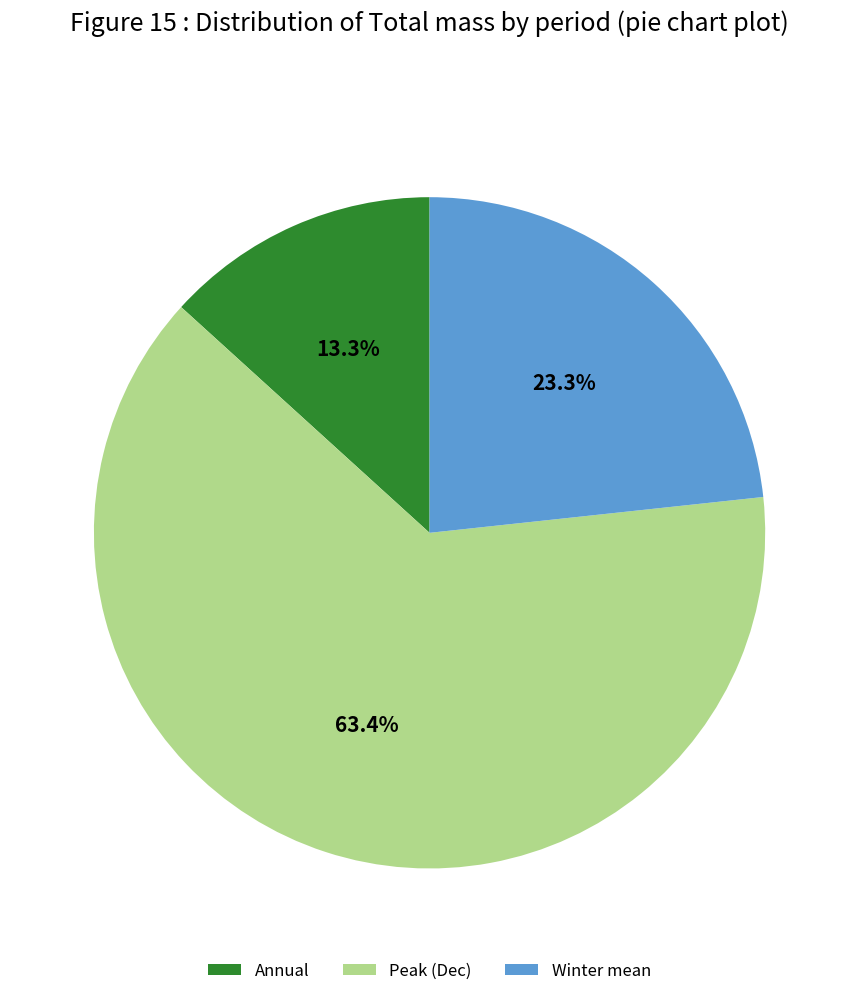

What is the majority slice?

Peak (Dec)